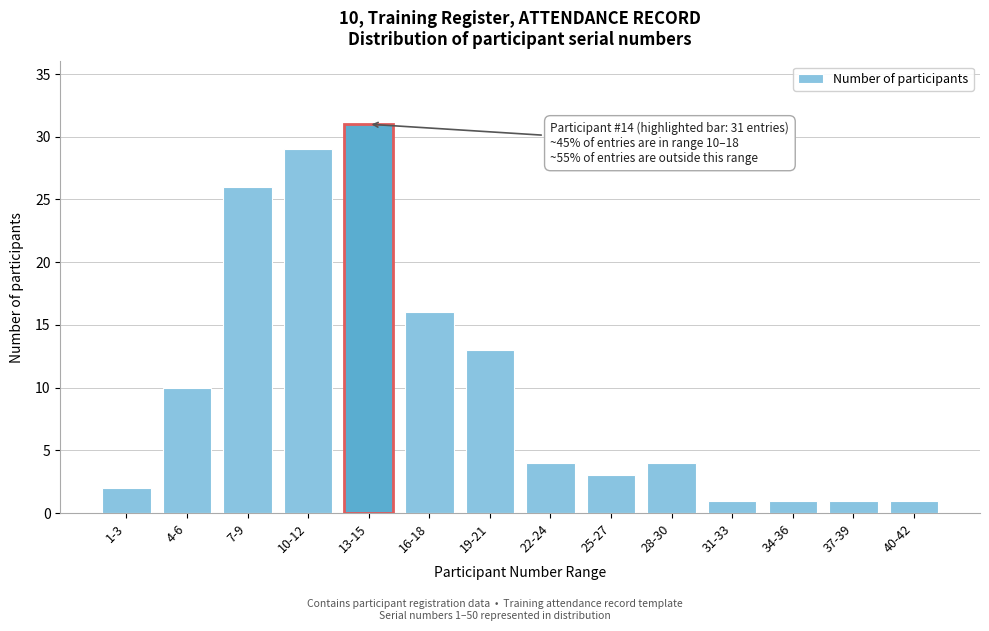

Reading left to right, list all the values displayed in this chart.

2	10	26	29	31	16	13	4	3	4	1	1	1	1